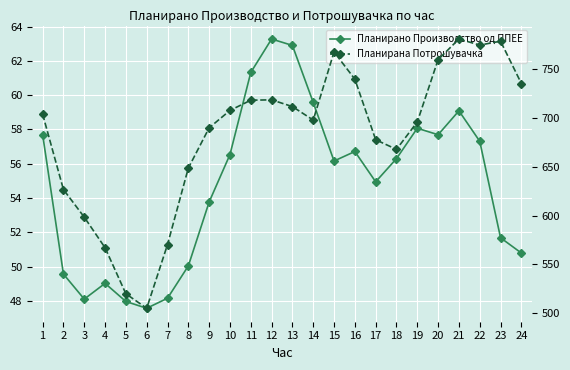

True or false: Планирана Потрошувачка has a value of 198.2 at 16.

False